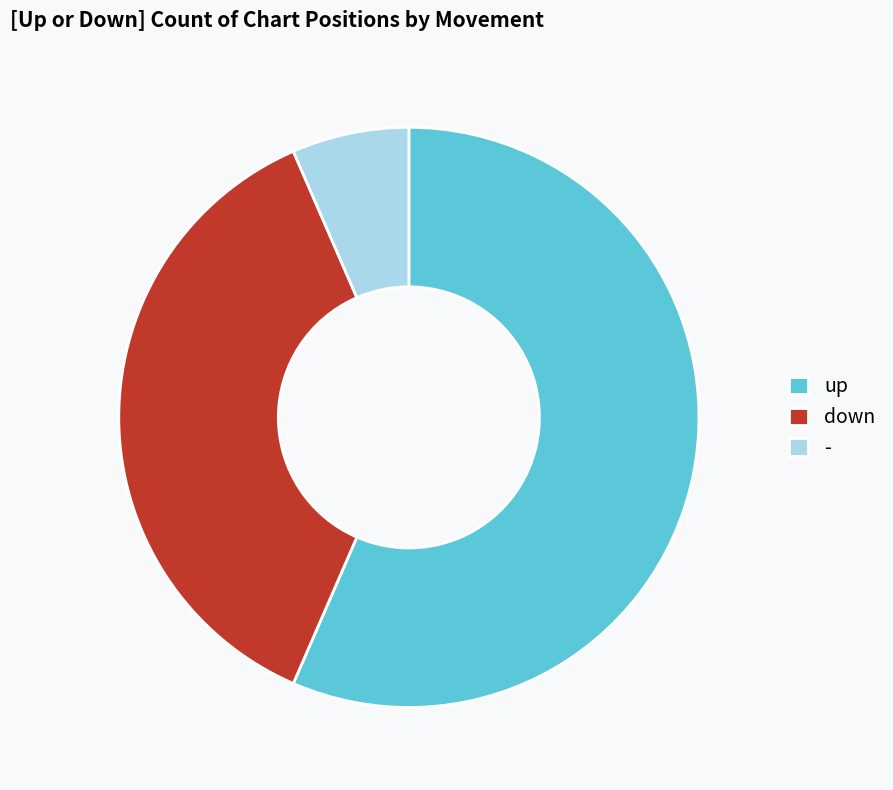

Approximately how many times larger is the value at - compared to down?

0.2